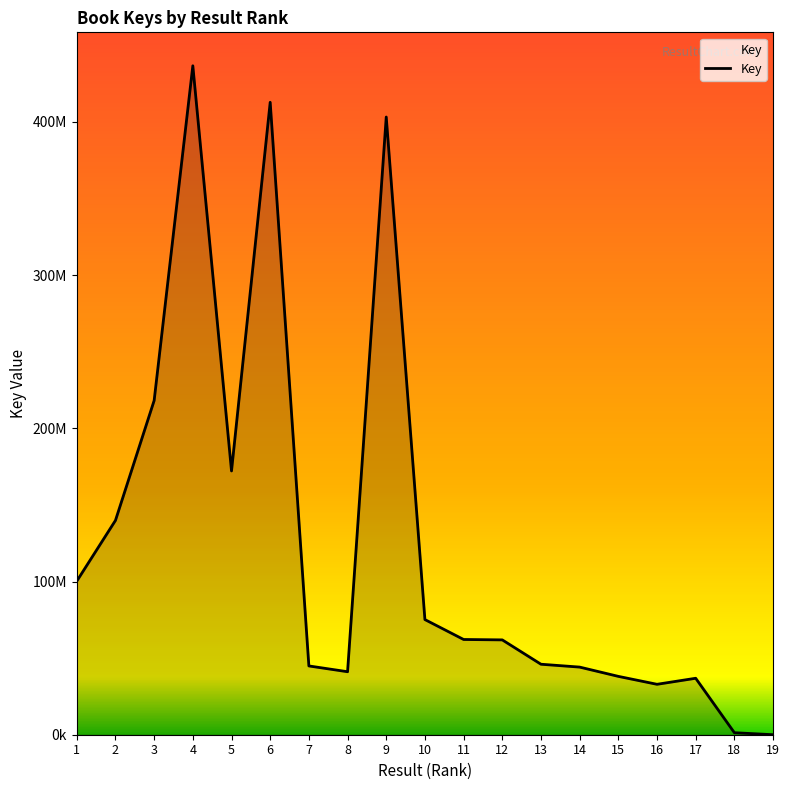

Is this an area chart (filled region under the line)?

Yes